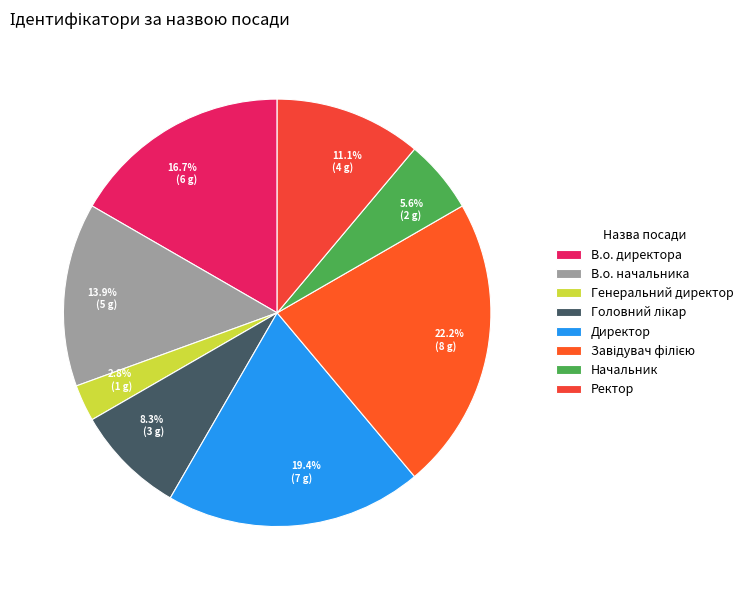

Count the number of slices in the pie.

8